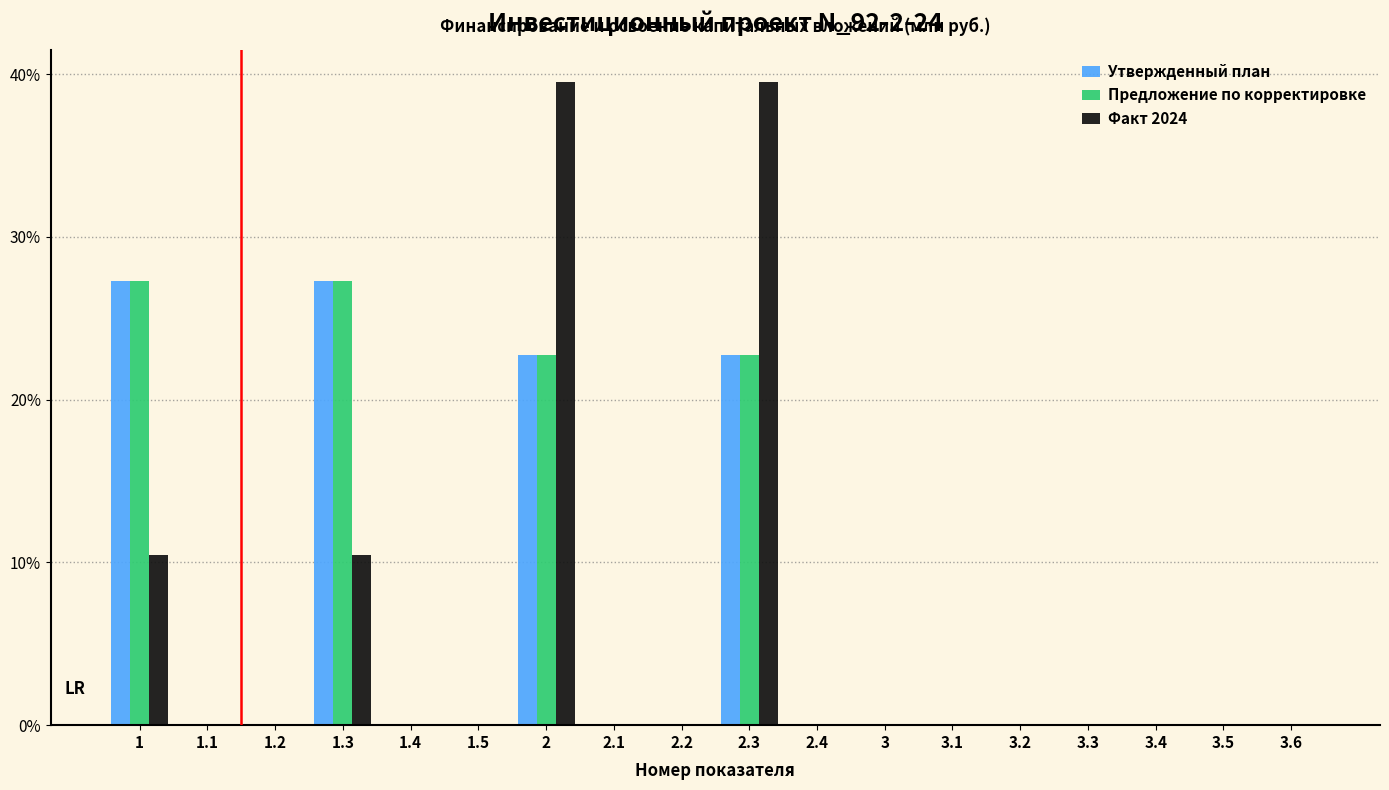

What are all the series names shown in the legend?

Утвержденный план, Предложение по корректировке, Факт 2024